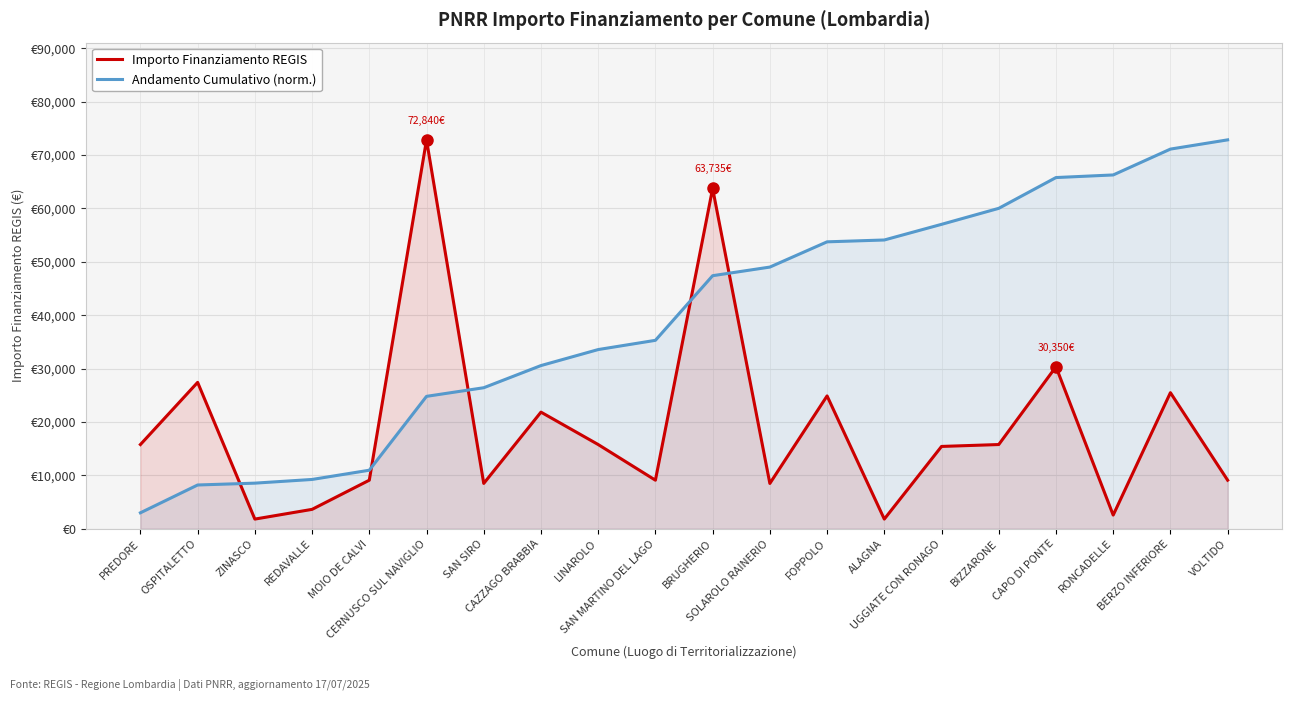

Where does the Andamento Cumulativo (norm.) series first go above 47402?

BRUGHERIO